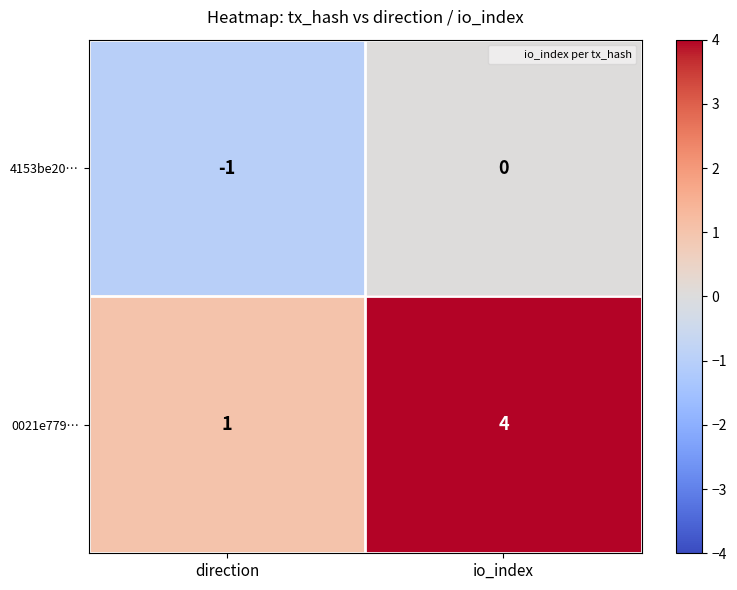

Reading left to right, what are all the values shown in this chart?

4153be20…: direction=-1	io_index=0
0021e779…: direction=1	io_index=4